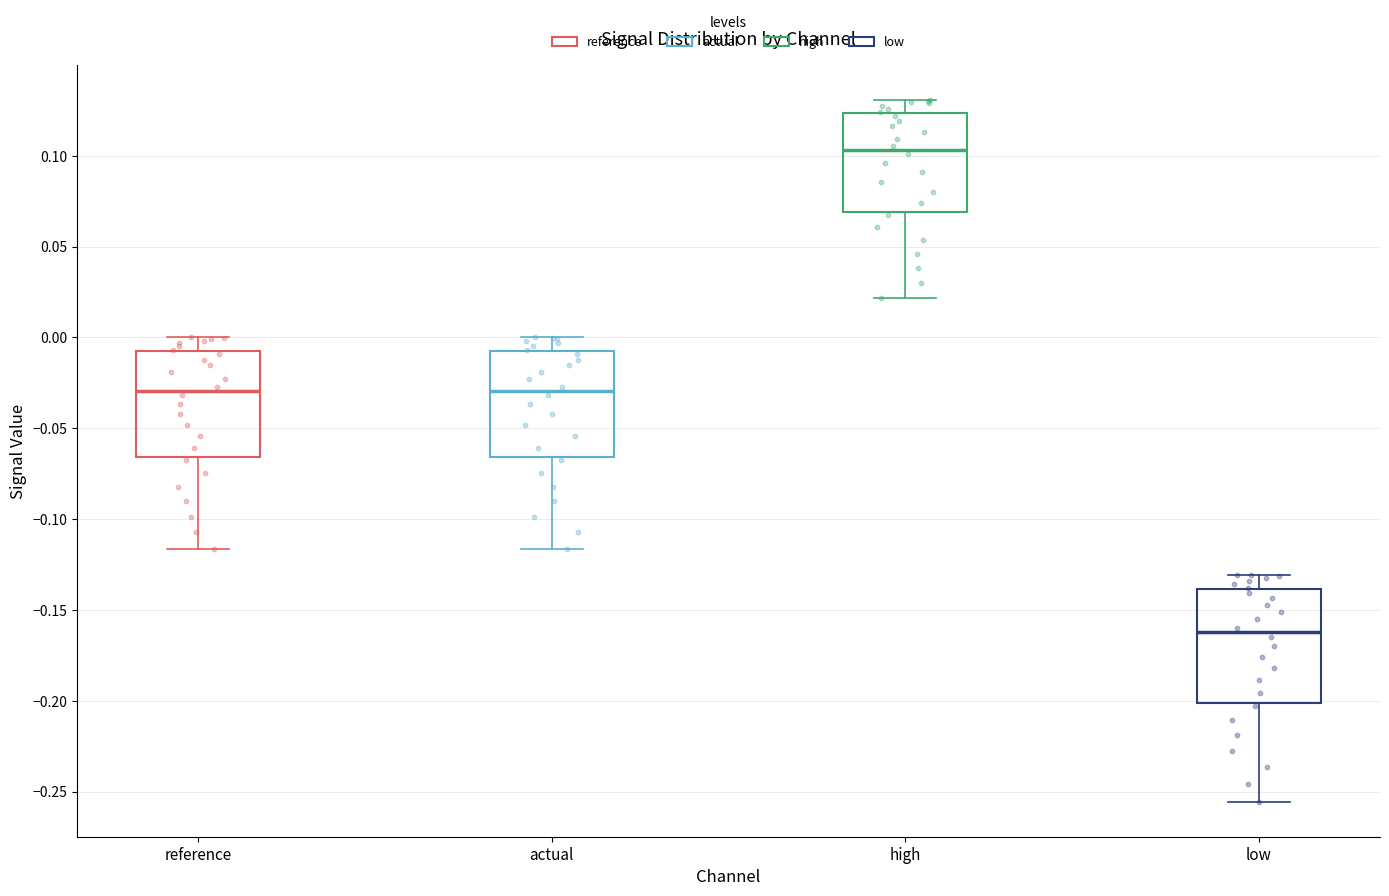

Which box's median line is the highest?

high